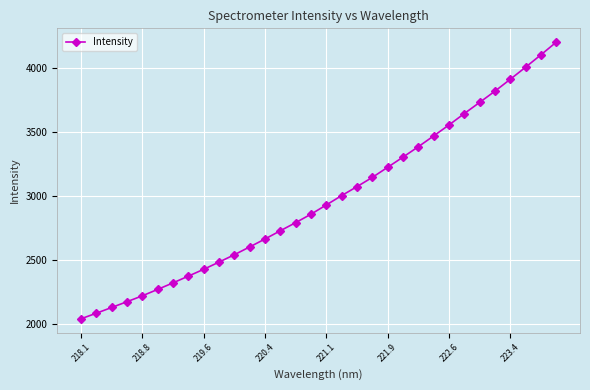

What is the difference between the second highest and minimum values?

2060.7